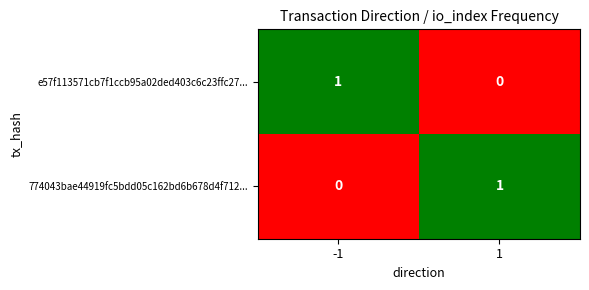

Reading left to right, what are all the values shown in this chart?

e57f113571cb7f1ccb95a02ded403c6c23ffc27...: 1	0
774043bae44919fc5bdd05c162bd6b678d4f712...: 0	1